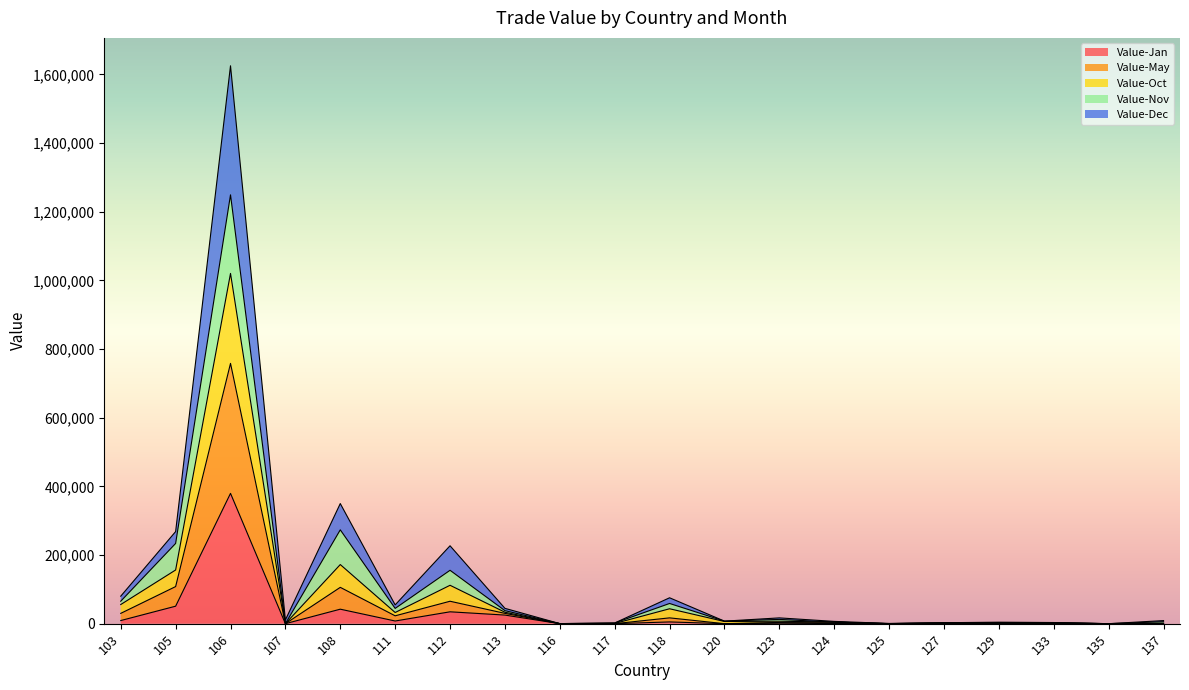

Is the value of Value-Oct at 135 greater than the value of Value-May at 103?

No